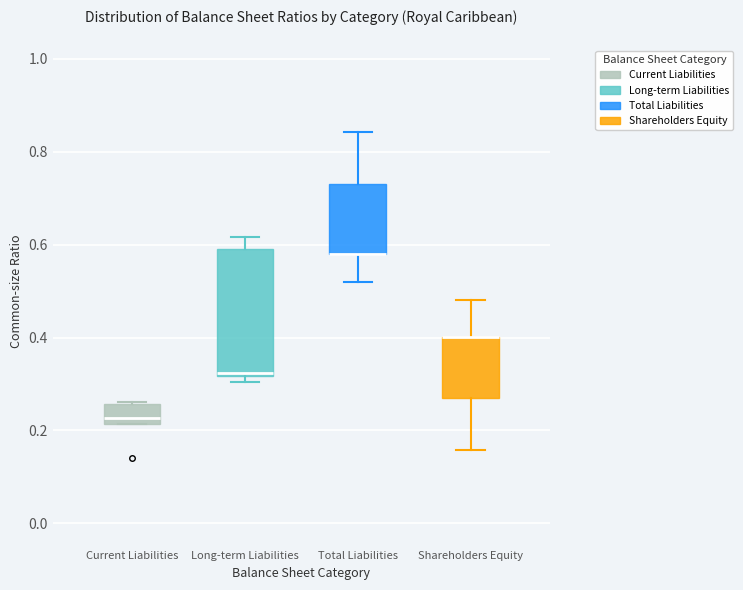

Where is the upper edge of the box for Long-term Liabilities on the y-axis? The values are not printed on the chart, so give them approximately, as read against the axis.

0.60